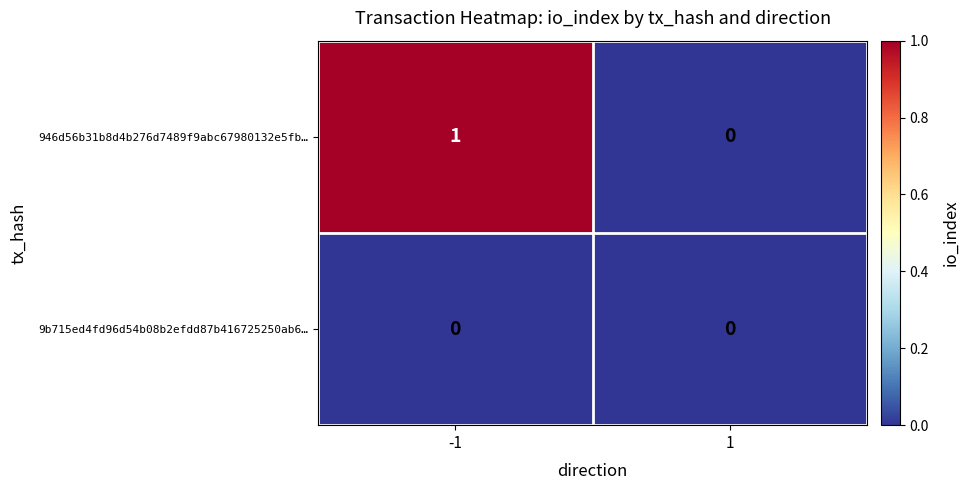

Which series has the largest total across all categories?

946d56b31b8d4b276d7489f9abc67980132e5fb…